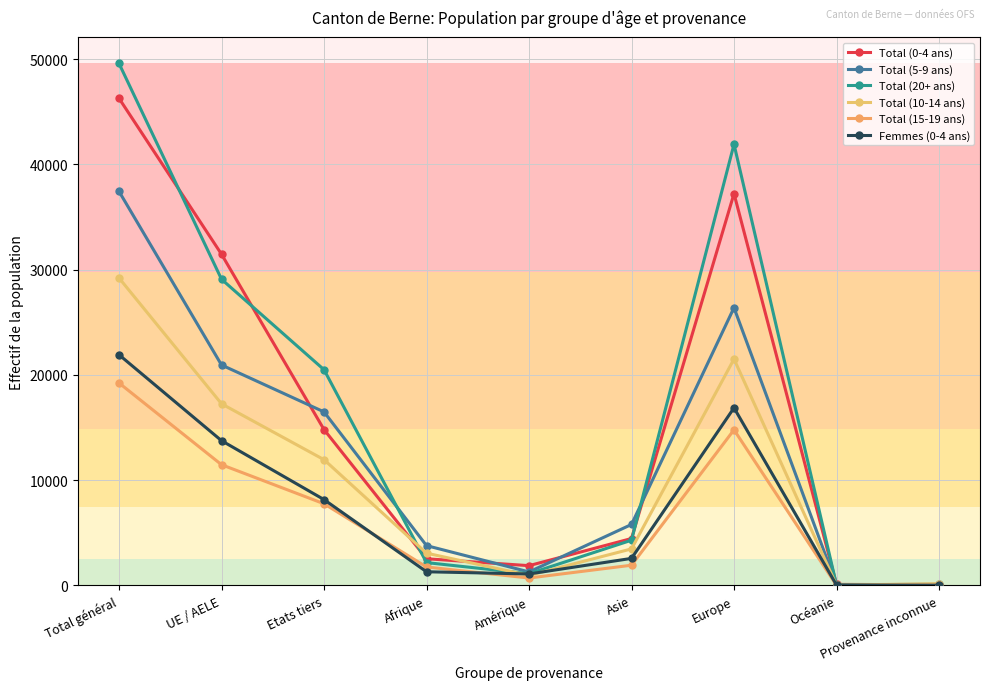

How many lines are shown in the chart?

6